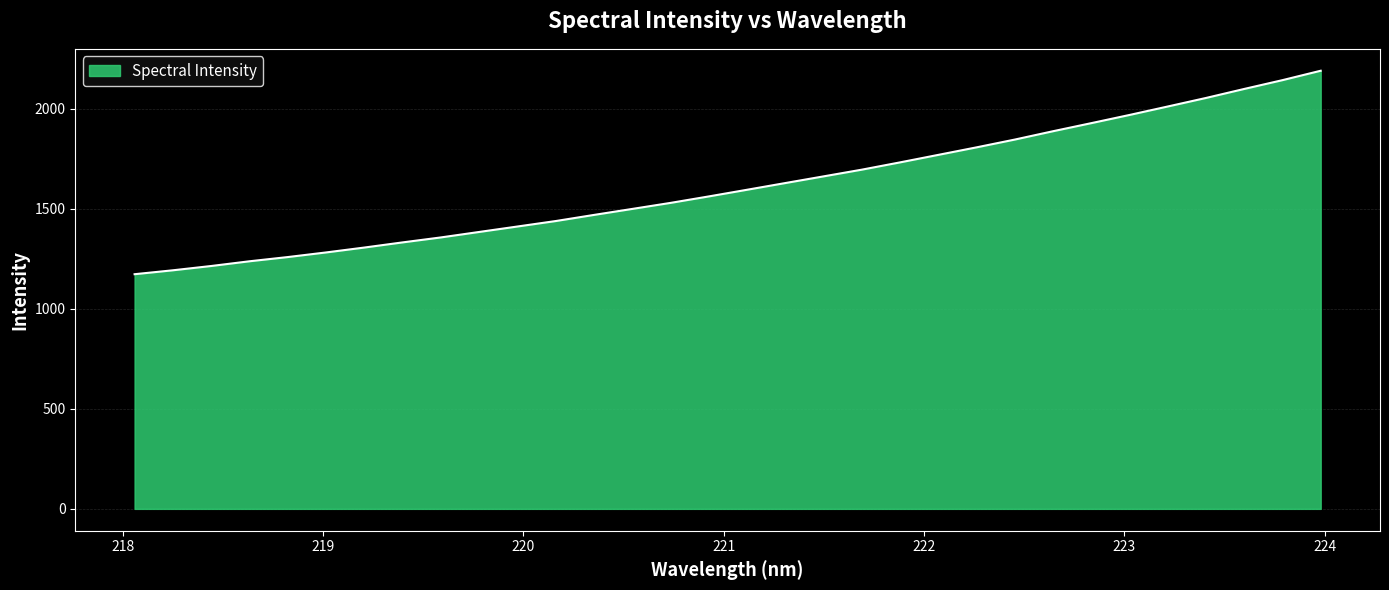

What is the smallest value displayed?

1173.3